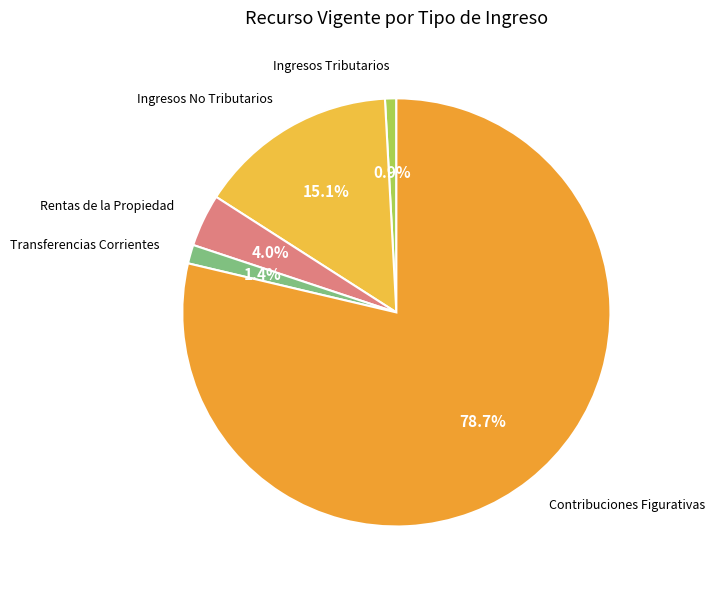

Approximately how many times larger is the value at Rentas de la Propiedad compared to Ingresos Tributarios?

4.7